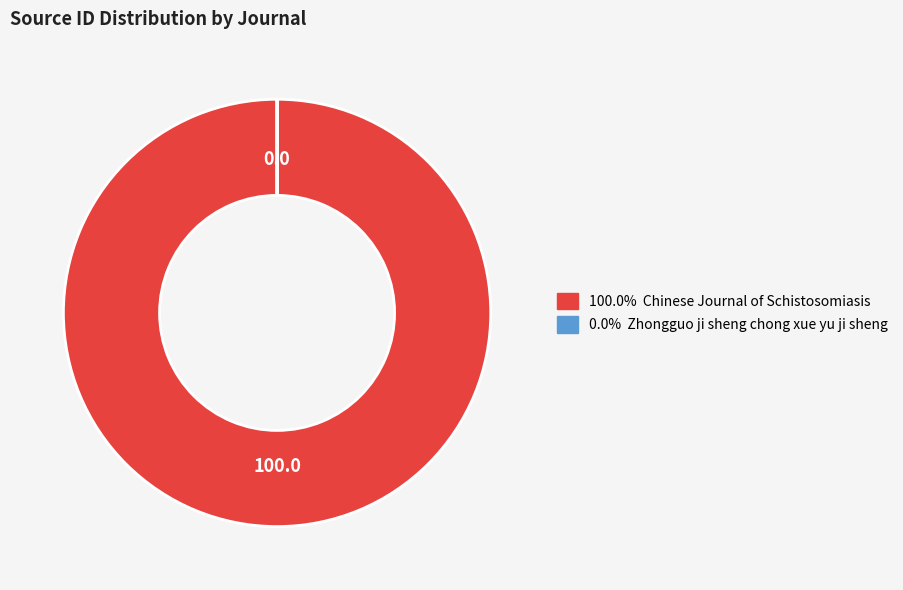

Does any single category account for the majority?

Yes